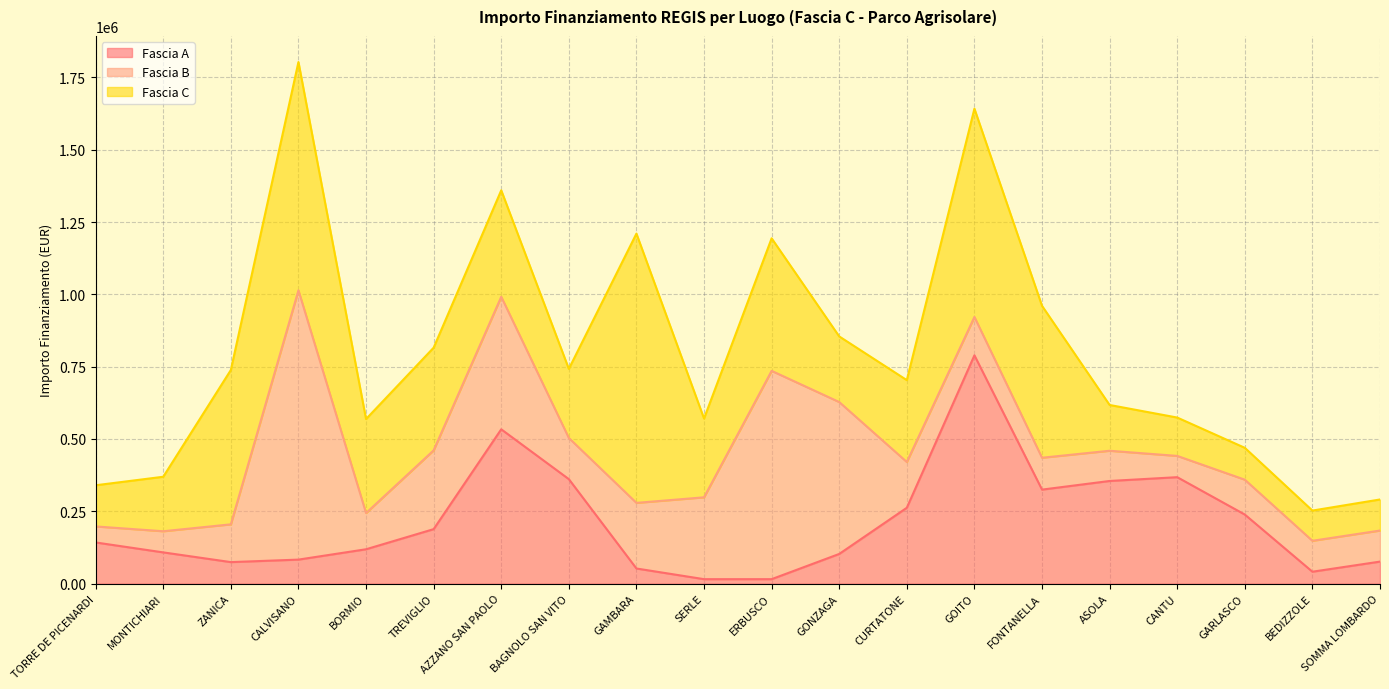

What is the highest value of the Fascia C series?

930869.5